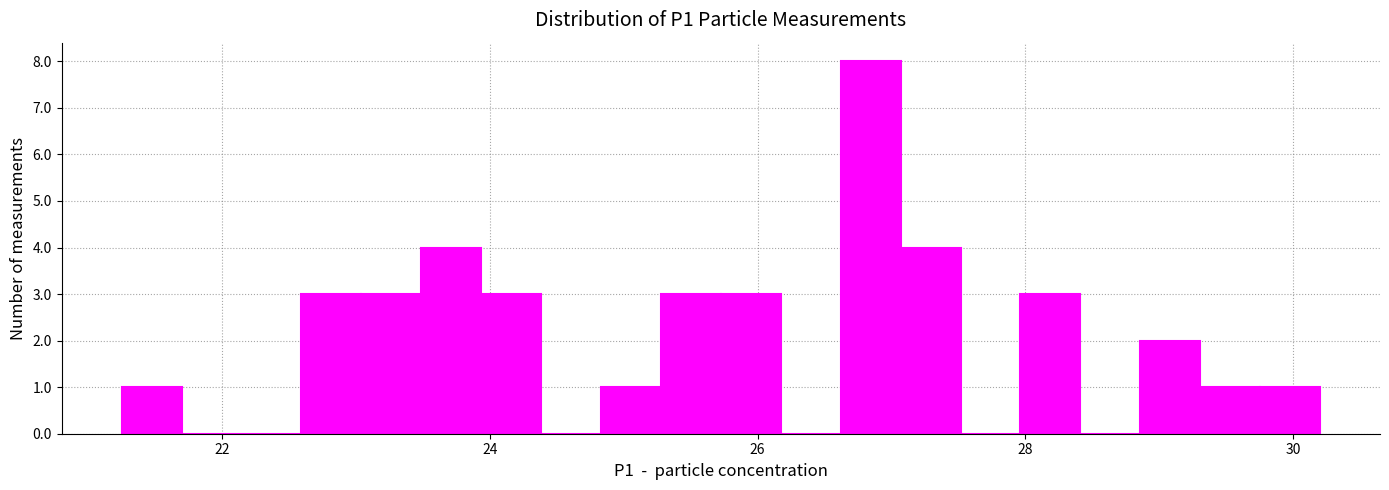

Read against the x-axis, roughly where is the centre of the tallest bar?

26.8